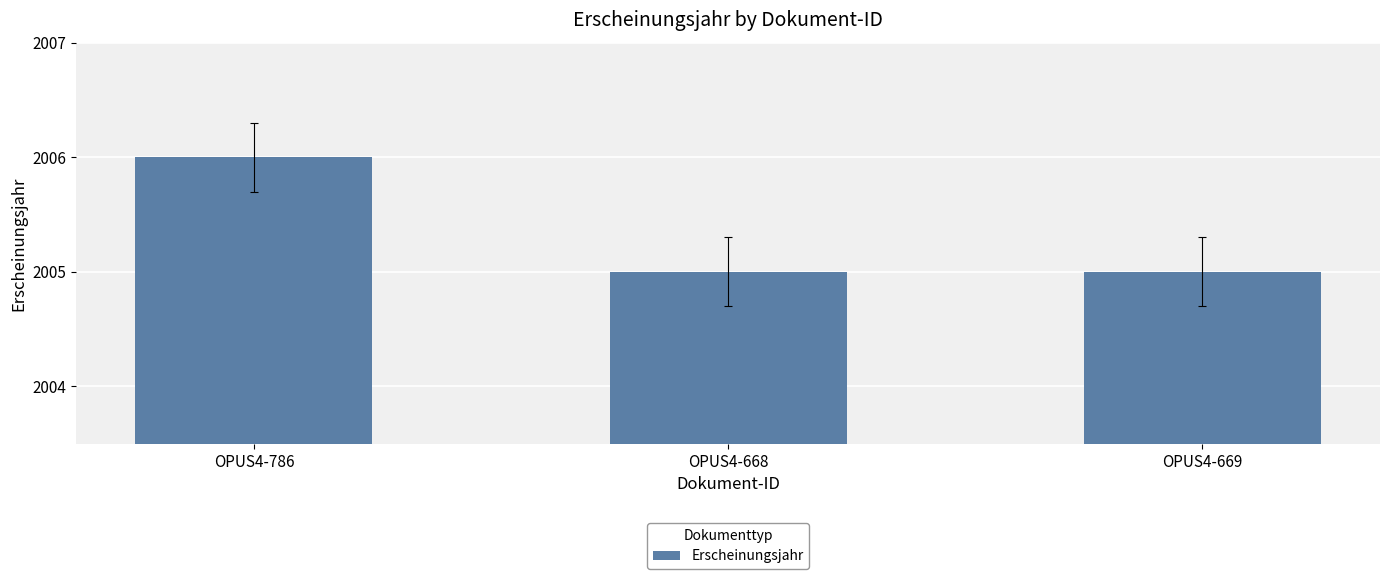

What is the value of the 1st bar from the left?

2006